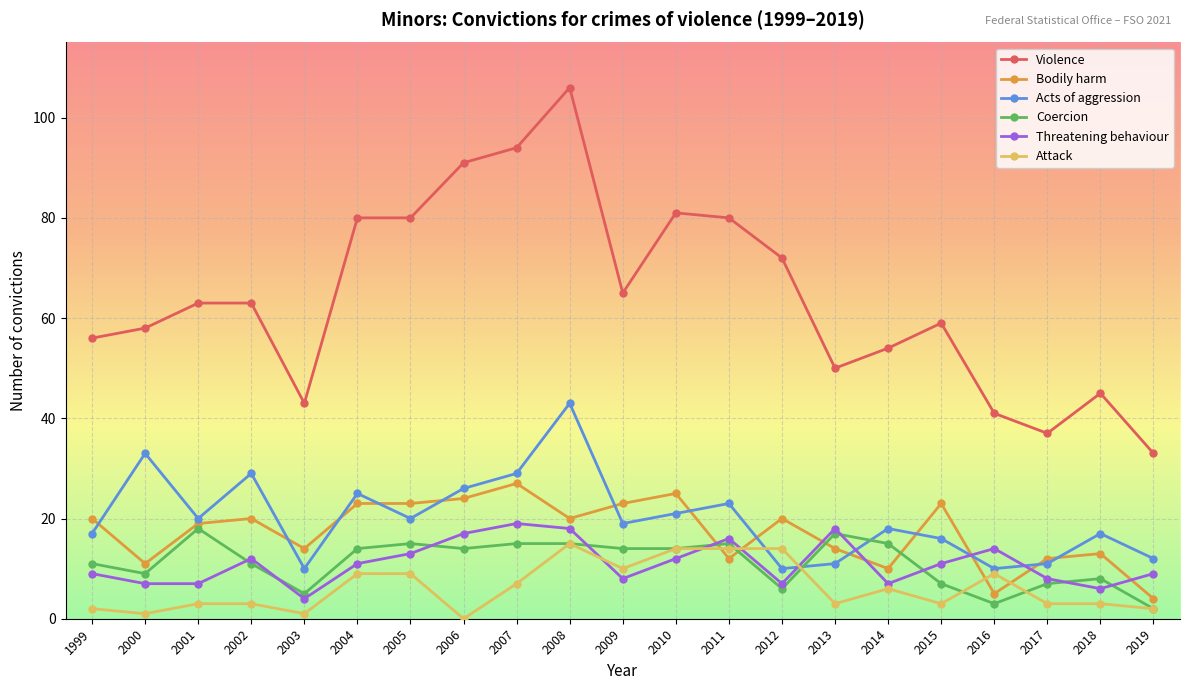

What is the difference between the Threatening behaviour values at 2019 and 2015?

2